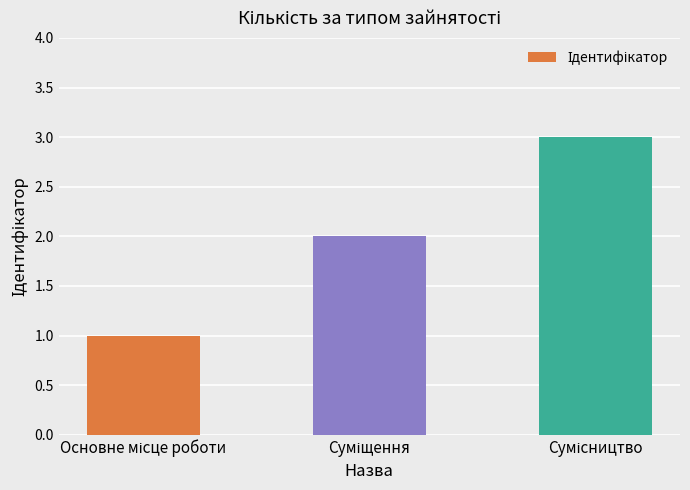

Reading right to left, what are all the values shown in this chart?

3	2	1